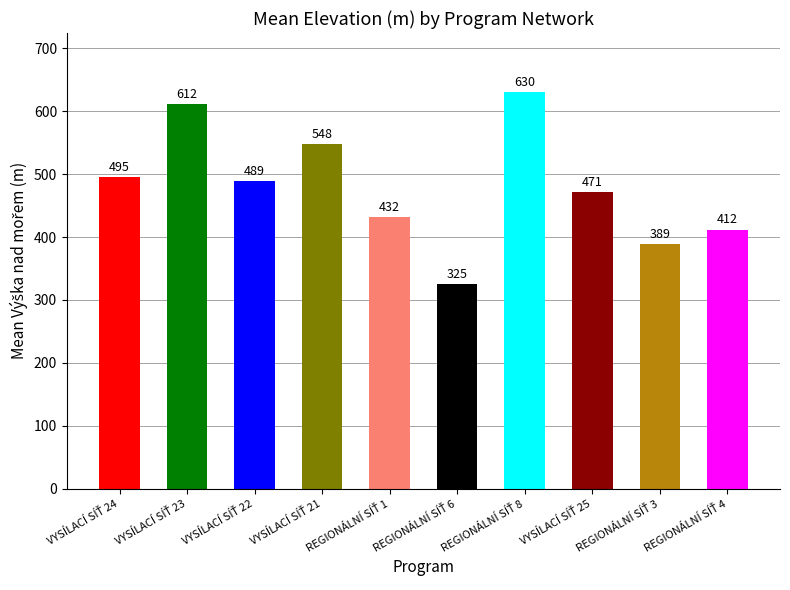

What is the difference between the maximum and minimum values?

305